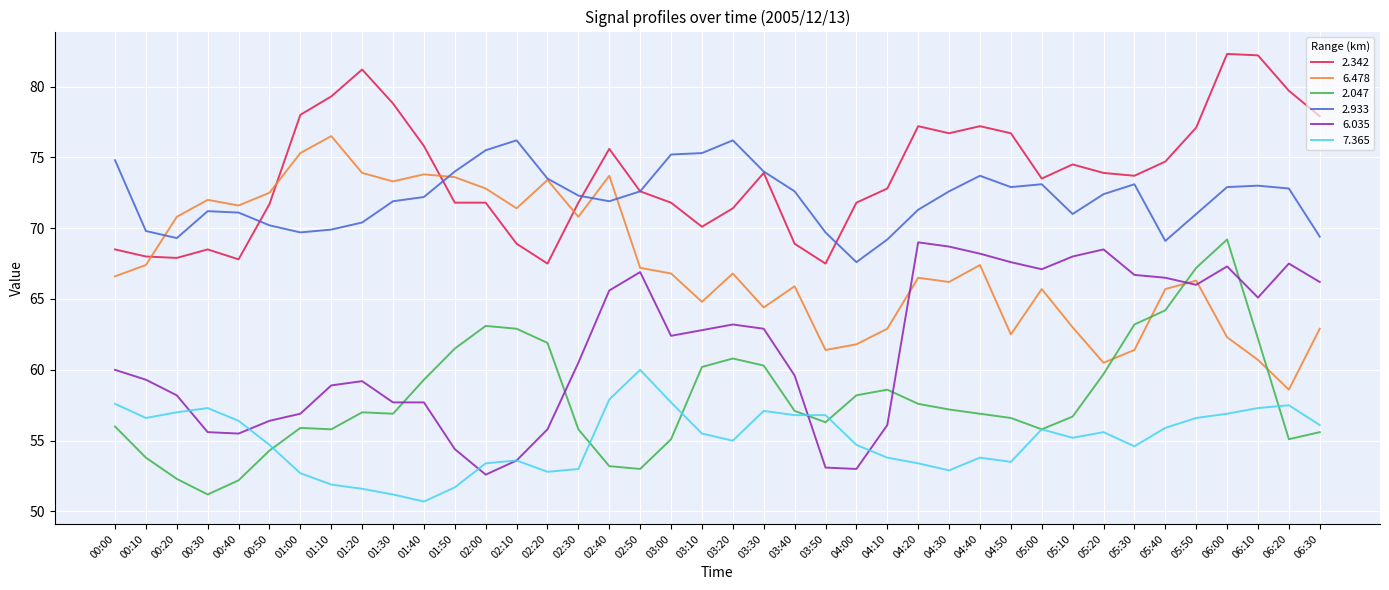

At which label does 6.035 first exceed 62?

02:40